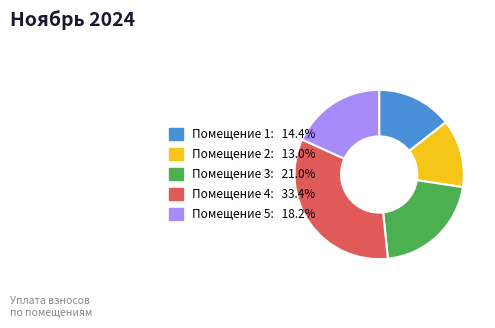

Is there a majority slice in this chart?

No